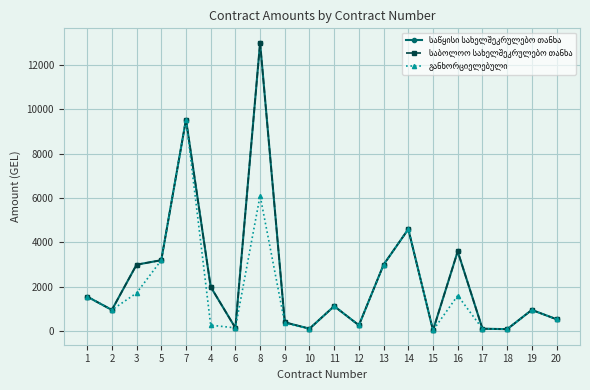

Reading left to right, extract all data points from this chart.

საწყისი სახელშეკრულებო თანხა: 1560.0	960.0	3000.0	3200.0	9540.0	2000.0	150.0	13000.0	400.0	115.0	1130.0	268.8	3000.0	4600.0	40.0	3600.0	115.0	92.0	960.0	540.0
საბოლოო სახელშეკრულებო თანხა: 1560.0	960.0	3000.0	3200.0	9540.0	2000.0	150.0	13000.0	400.0	115.0	1130.0	268.8	3000.0	4600.0	40.0	3600.0	115.0	92.0	960.0	540.0
განხორციელებული: 1560.0	960.0	1721.3	3200.0	9540.0	273.4	150.0	6109.3	356.0	115.0	1130.0	268.8	3000.0	4600.0	40.0	1607.2	115.0	92.0	960.0	540.0